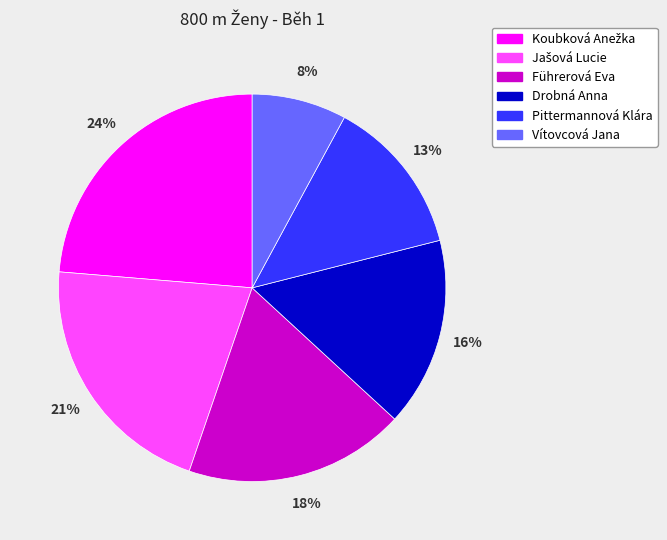

How many slices are in this pie chart?

6